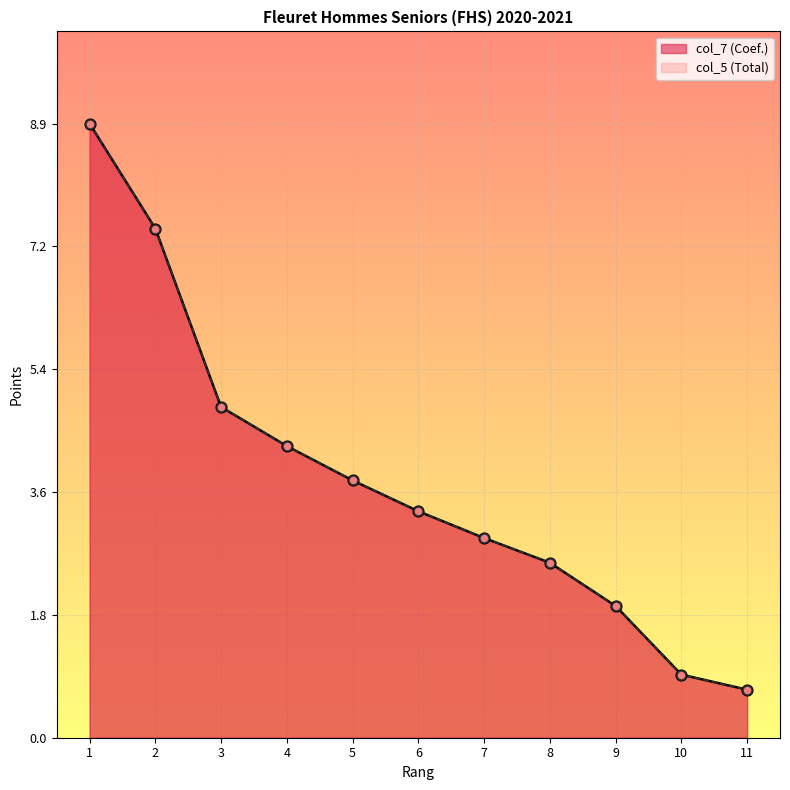

At which category is the sum across all series the highest?

1